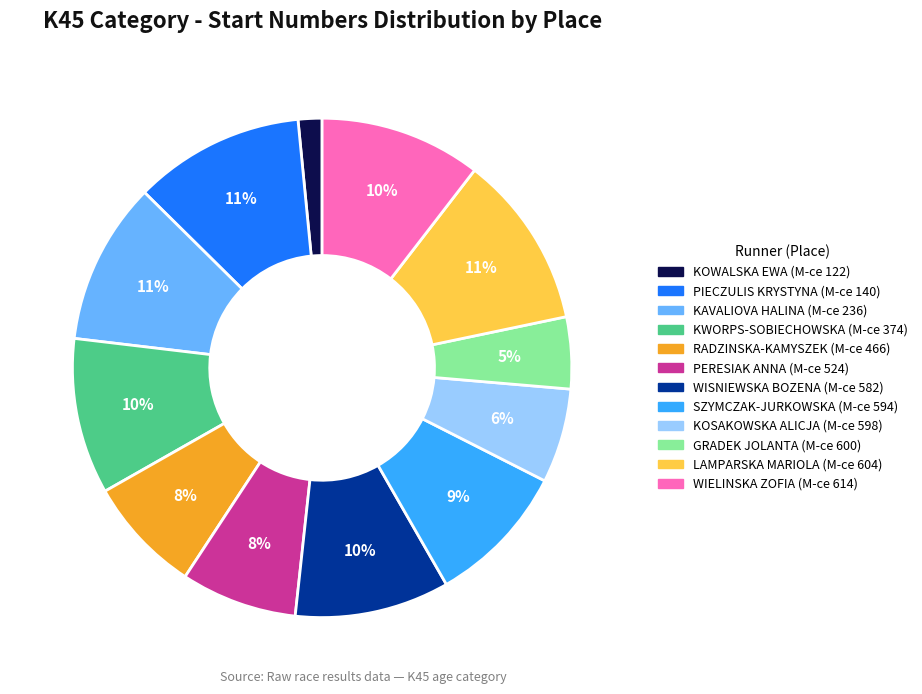

Is there a majority slice in this chart?

No